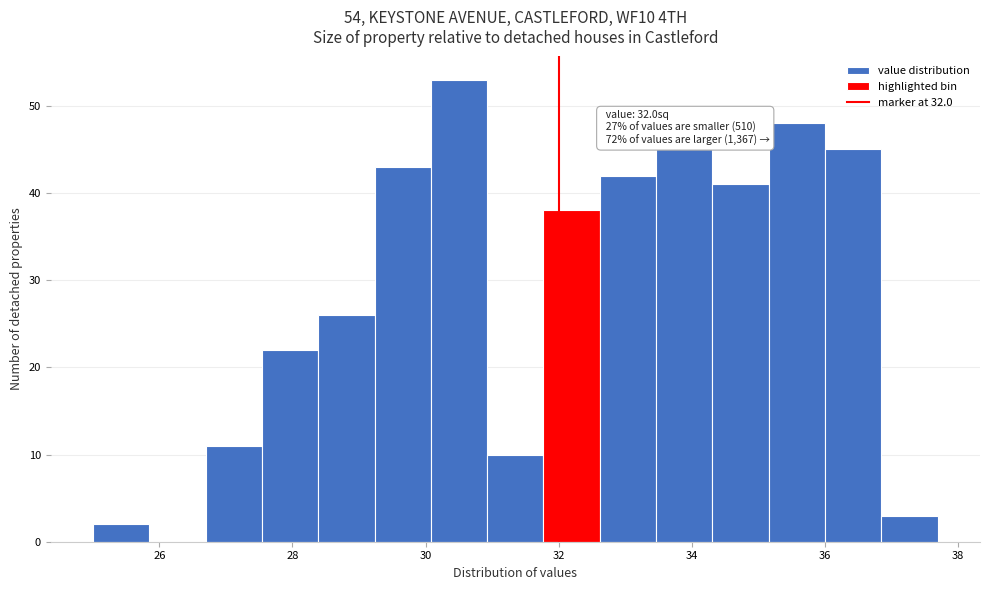

Over which range of the x-axis is the bar tallest?

30.0 to 31.0